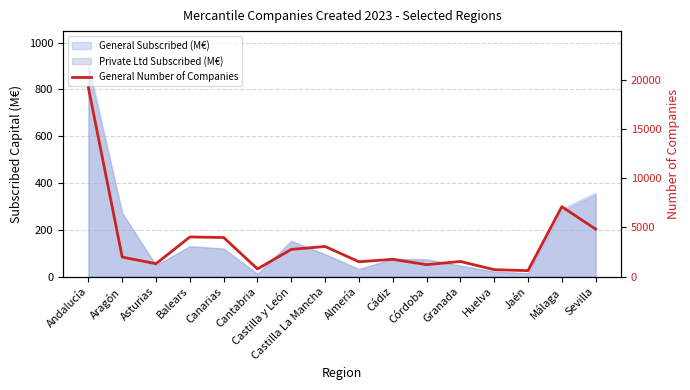

Which category has the lowest value across all series?

Jaén